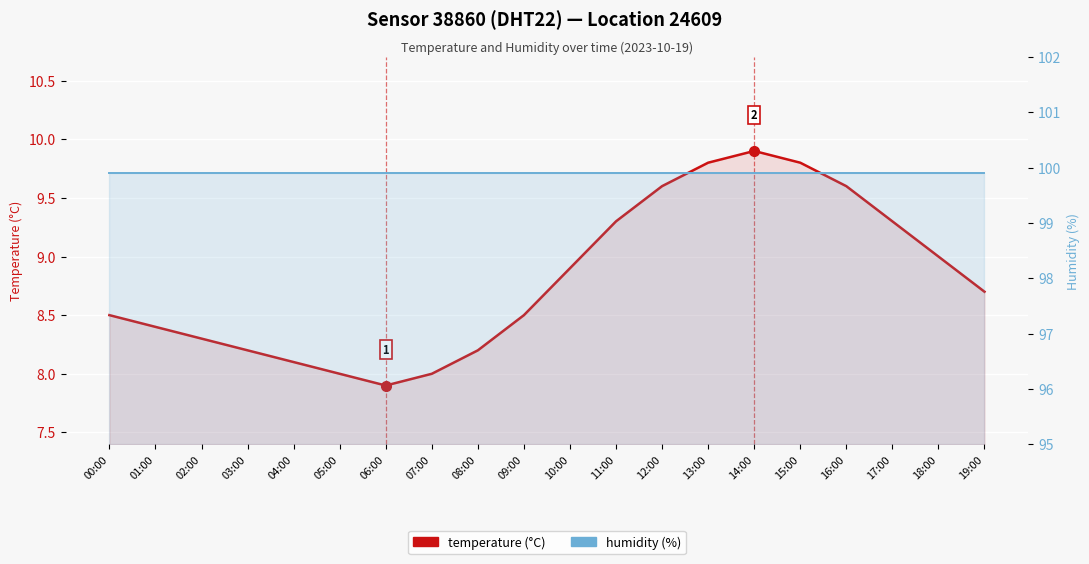

The value of humidity at 09:00 is 99.9. True or false?

True